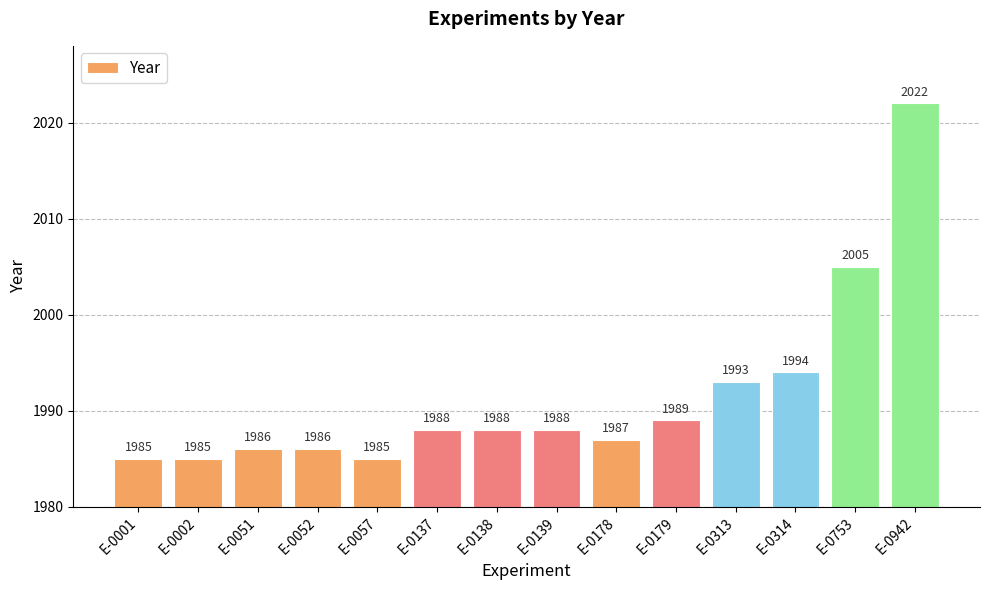

The chart shows a value of 872 at E-0313. True or false?

False